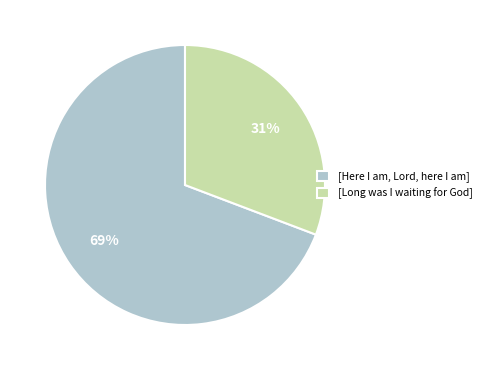

Which slice is the largest?

[Here I am, Lord, here I am]